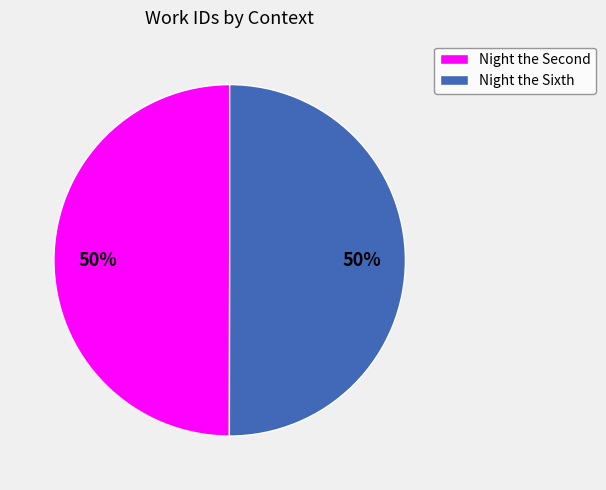

To the nearest percent, what percentage of the pie is Night the Sixth?

50%